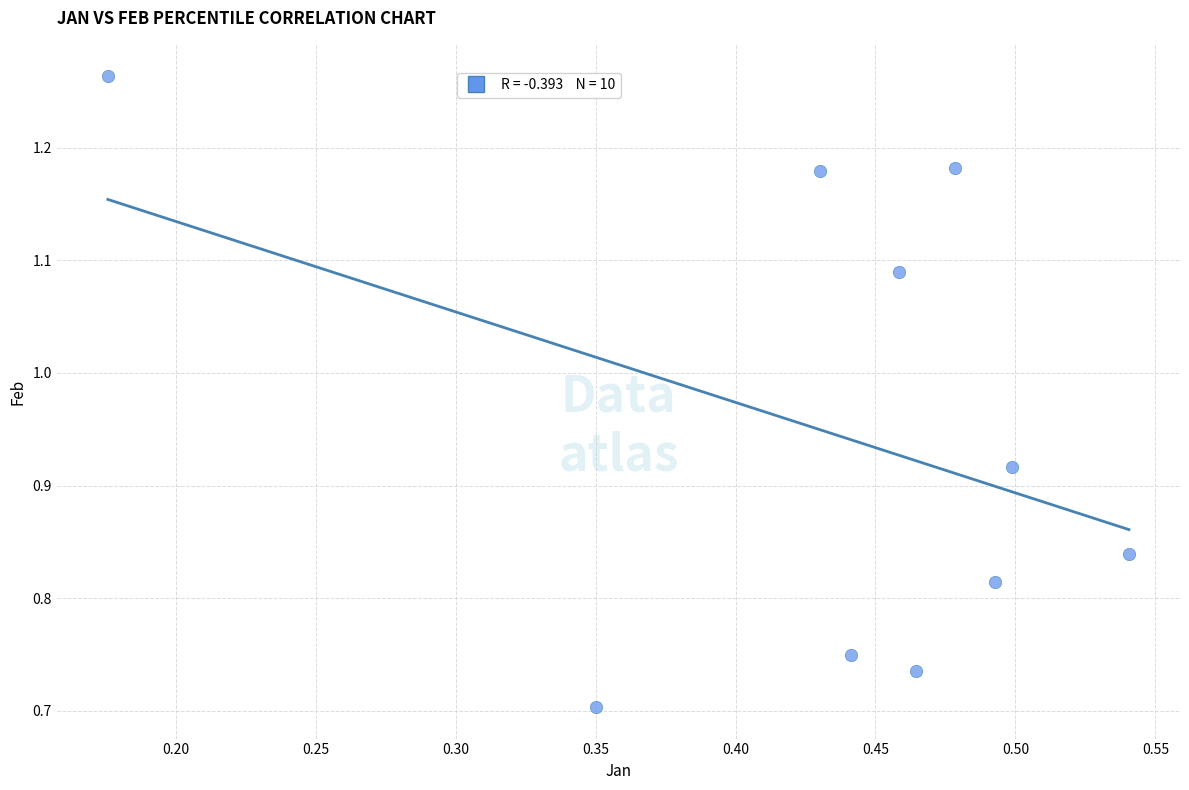

What is the average X value?

0.4